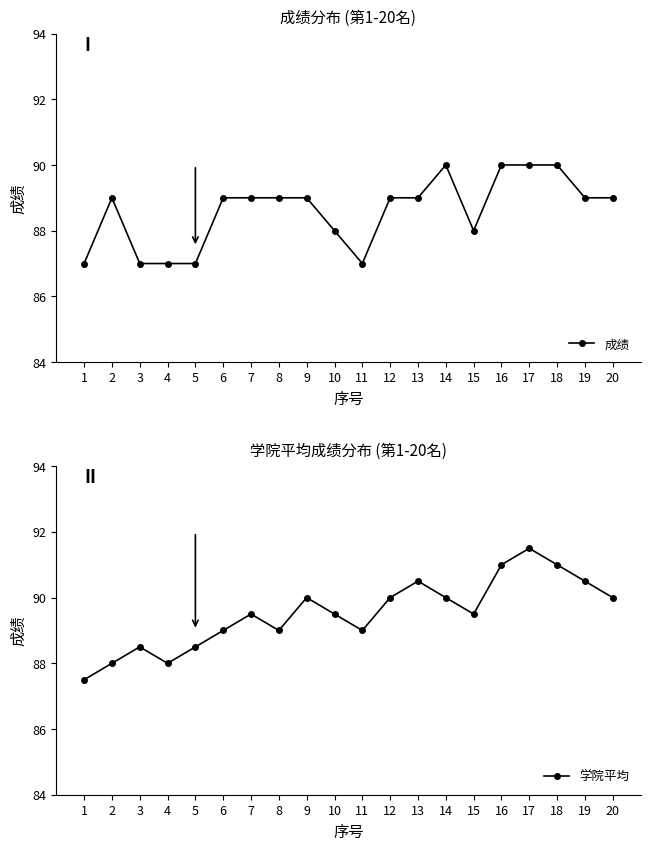

Which series ends up on top after the final intersection of 成绩 and 学院平均?

学院平均